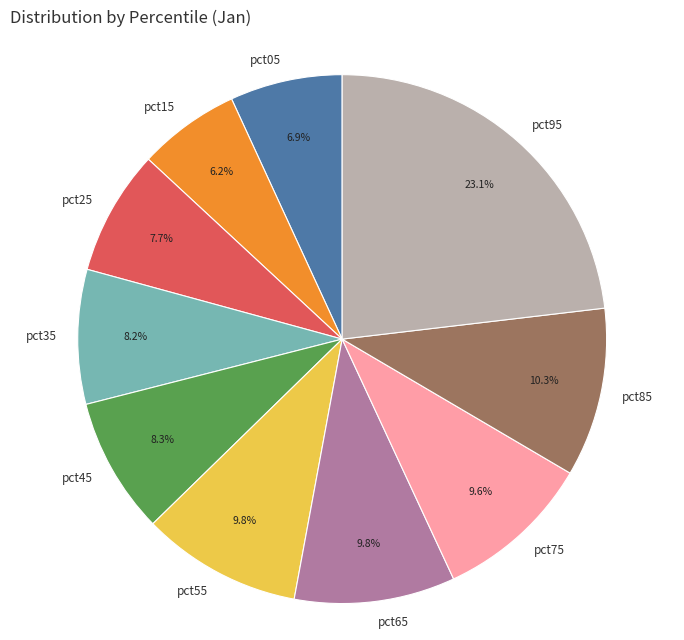

Is pct75 the majority of the pie?

No